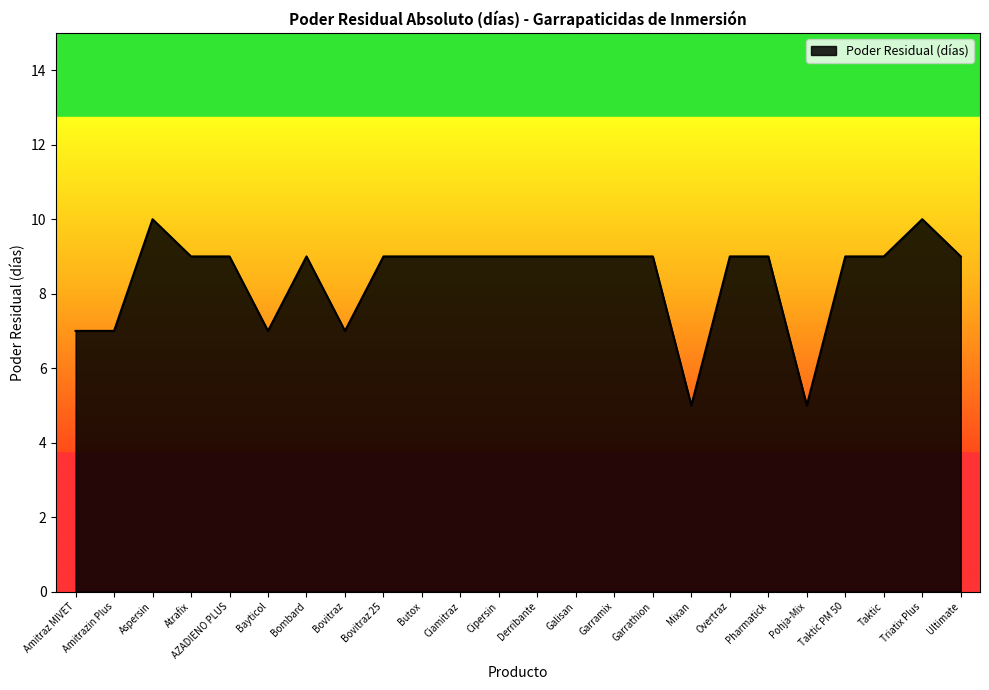

What position from the right is Taktic?

3